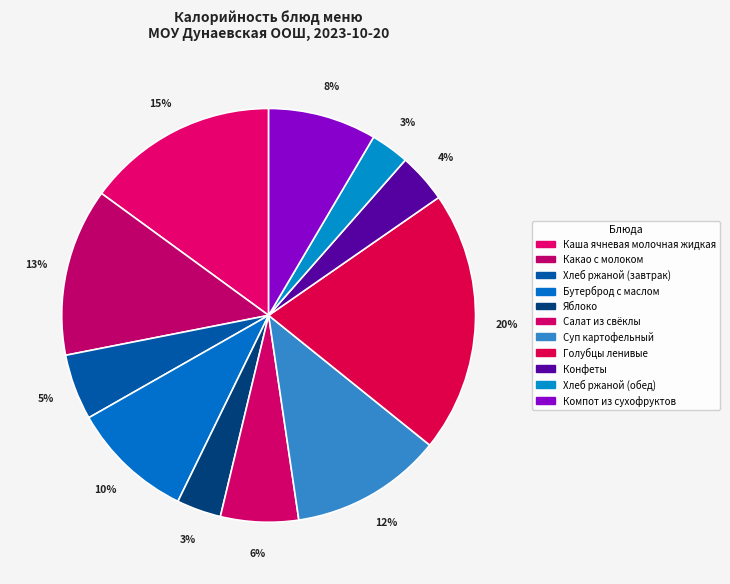

To the nearest percent, what portion does Яблоко represent?

3%